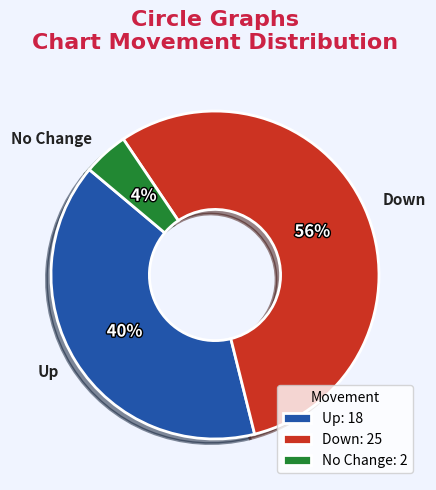

Is it true that No Change is 4% of the pie?

True